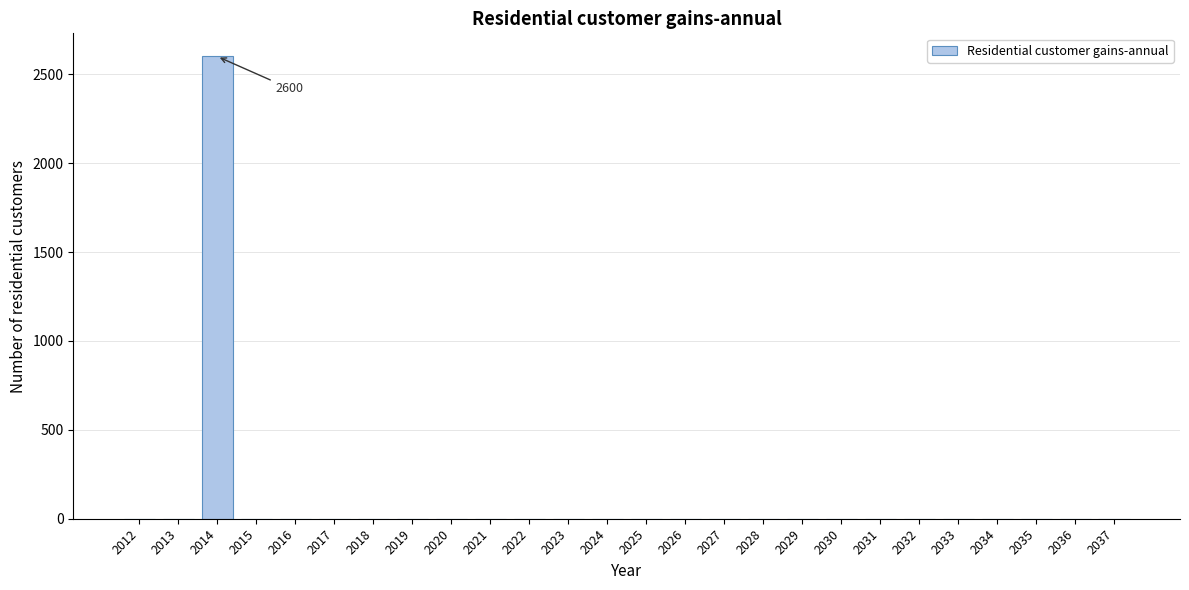

Reading left to right, extract all data points from this chart.

2012=0	2013=0	2014=2600	2015=0	2016=0	2017=0	2018=0	2019=0	2020=0	2021=0	2022=0	2023=0	2024=0	2025=0	2026=0	2027=0	2028=0	2029=0	2030=0	2031=0	2032=0	2033=0	2034=0	2035=0	2036=0	2037=0